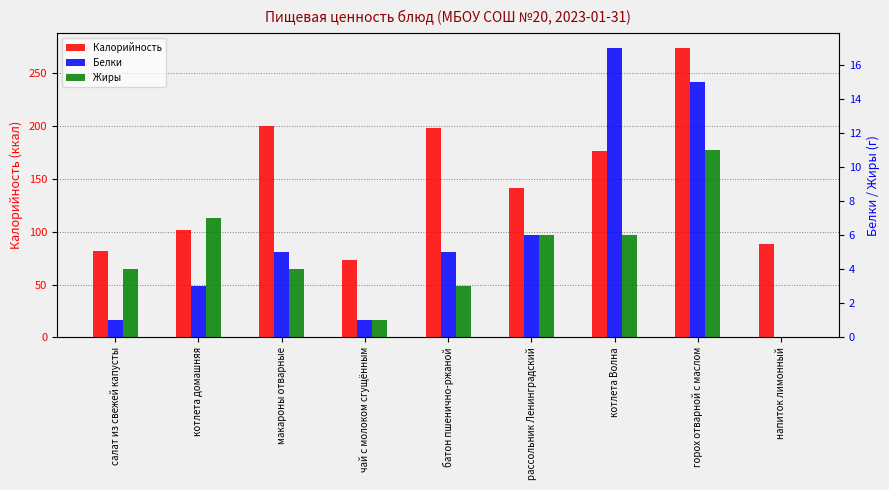

At which category is the sum across all series the highest?

горох отварной с маслом